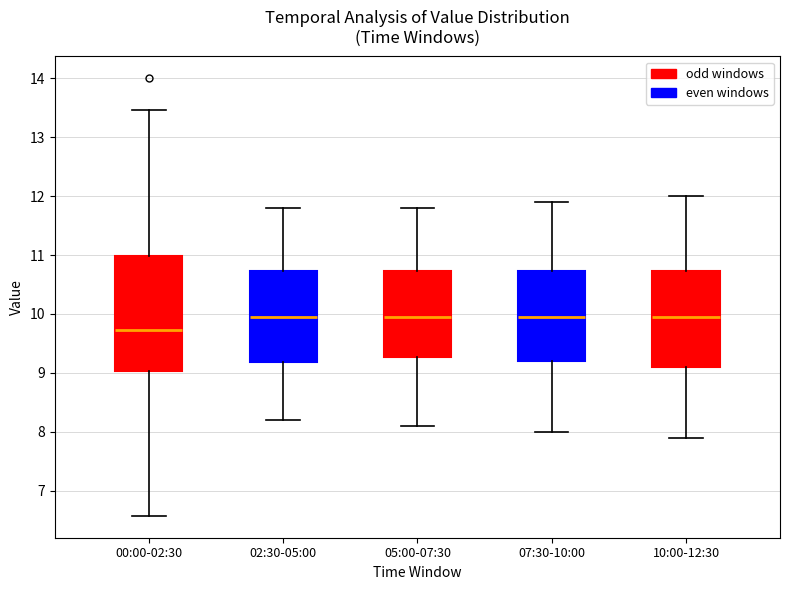

Reading left to right, transcribe this box plot: for each box, give where its median line is, the range the box spans, and where its two whiskers end, as read against the y-axis. The values are not printed on the chart, so give them approximately, as read against the axis.

00:00-02:30: median 9.7, box 9.0 to 11.0, whiskers 6.6 to 13.5
02:30-05:00: median 10.0, box 9.2 to 10.7, whiskers 8.2 to 11.8
05:00-07:30: median 10.0, box 9.3 to 10.7, whiskers 8.1 to 11.8
07:30-10:00: median 10.0, box 9.2 to 10.7, whiskers 8.0 to 11.9
10:00-12:30: median 10.0, box 9.1 to 10.7, whiskers 7.9 to 12.0